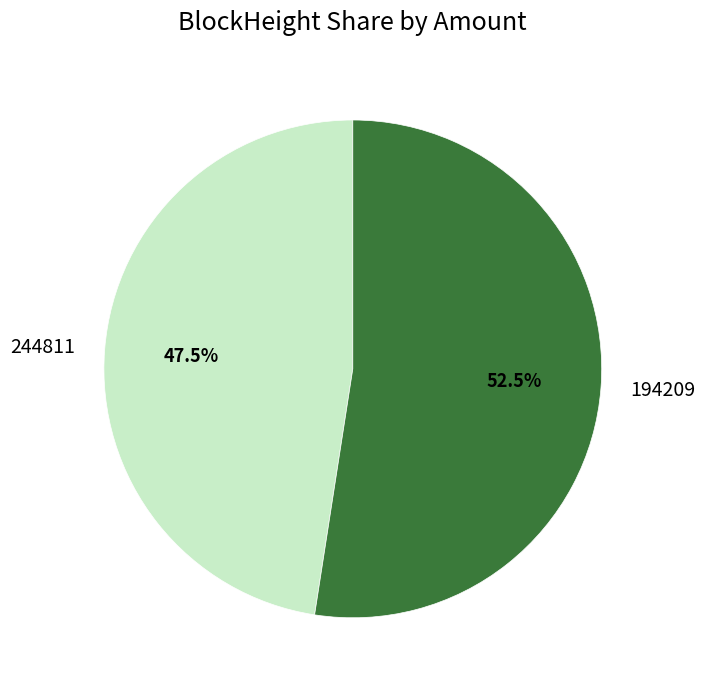

Between 194209 and 244811, which is larger?

194209